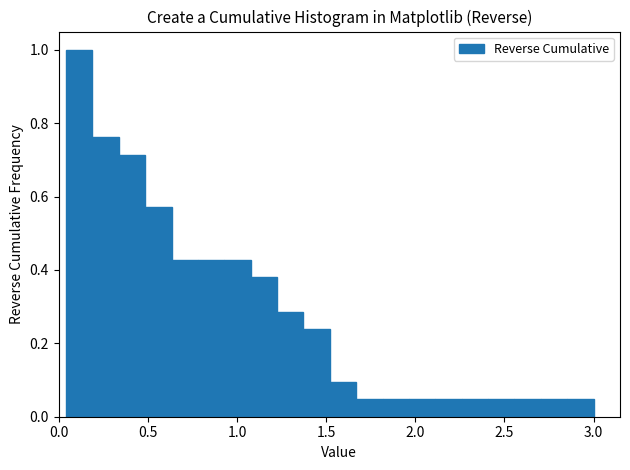

Read against the x-axis, roughly where is the centre of the tallest bar?

0.10